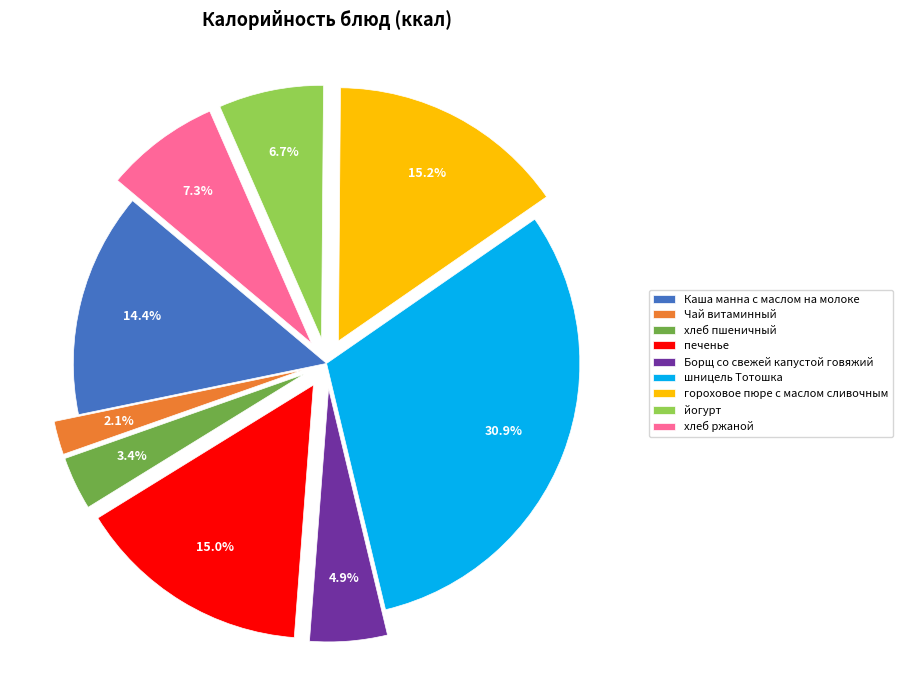

Combined, do печенье and шницель Тотошка account for over 50%?

No